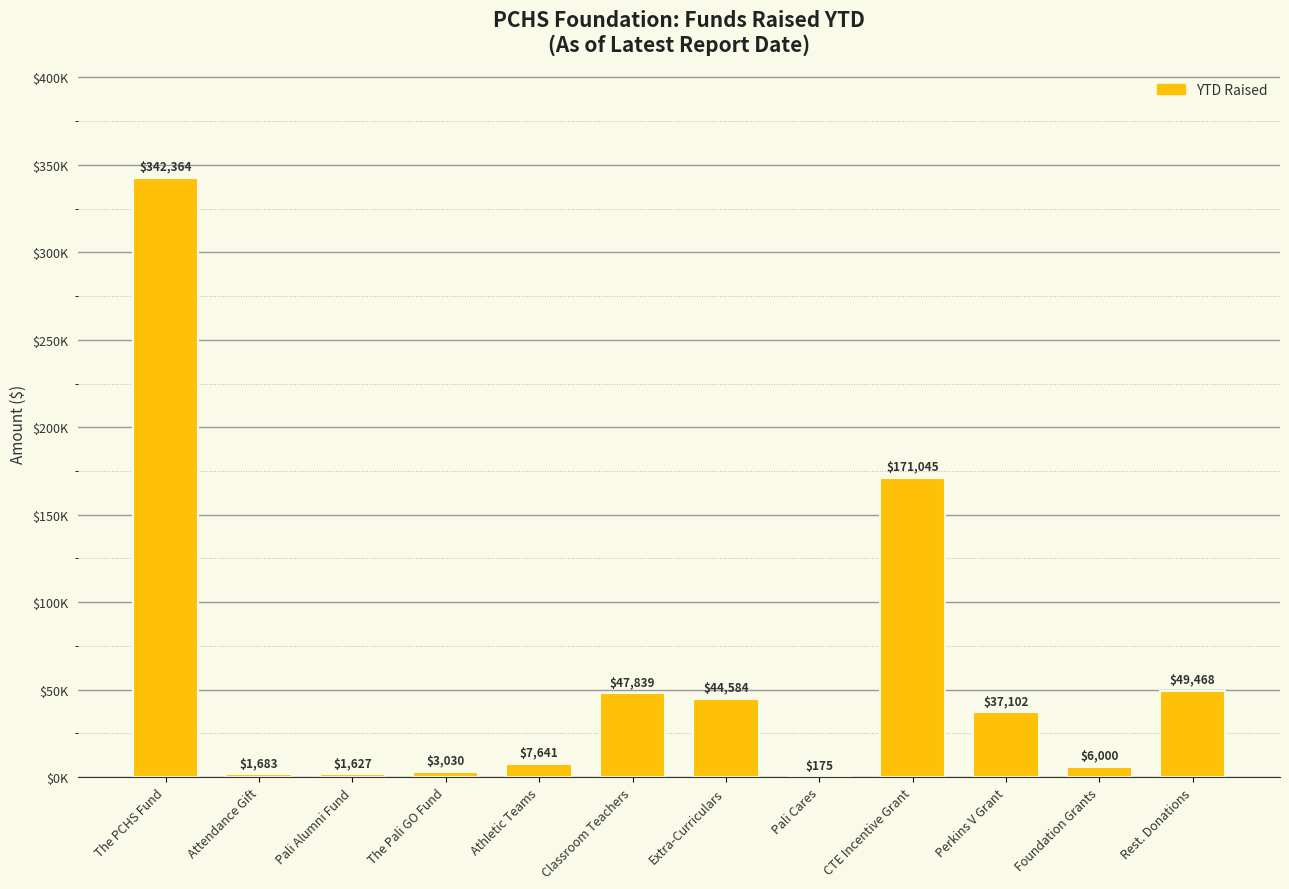

List the labels in order of value, largest first.

The PCHS Fund, CTE Incentive Grant, Rest. Donations, Classroom Teachers, Extra-Curriculars, Perkins V Grant, Athletic Teams, Foundation Grants, The Pali GO Fund, Attendance Gift, Pali Alumni Fund, Pali Cares